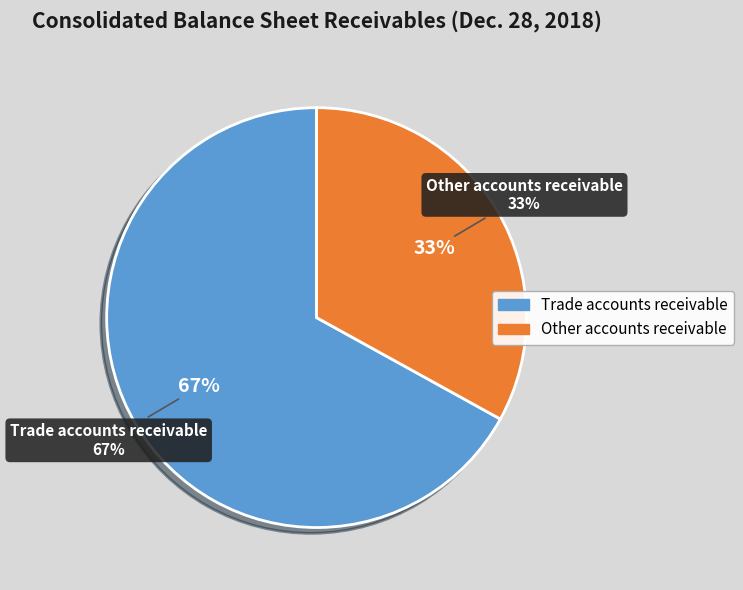

Which slice is the largest?

Trade accounts receivable